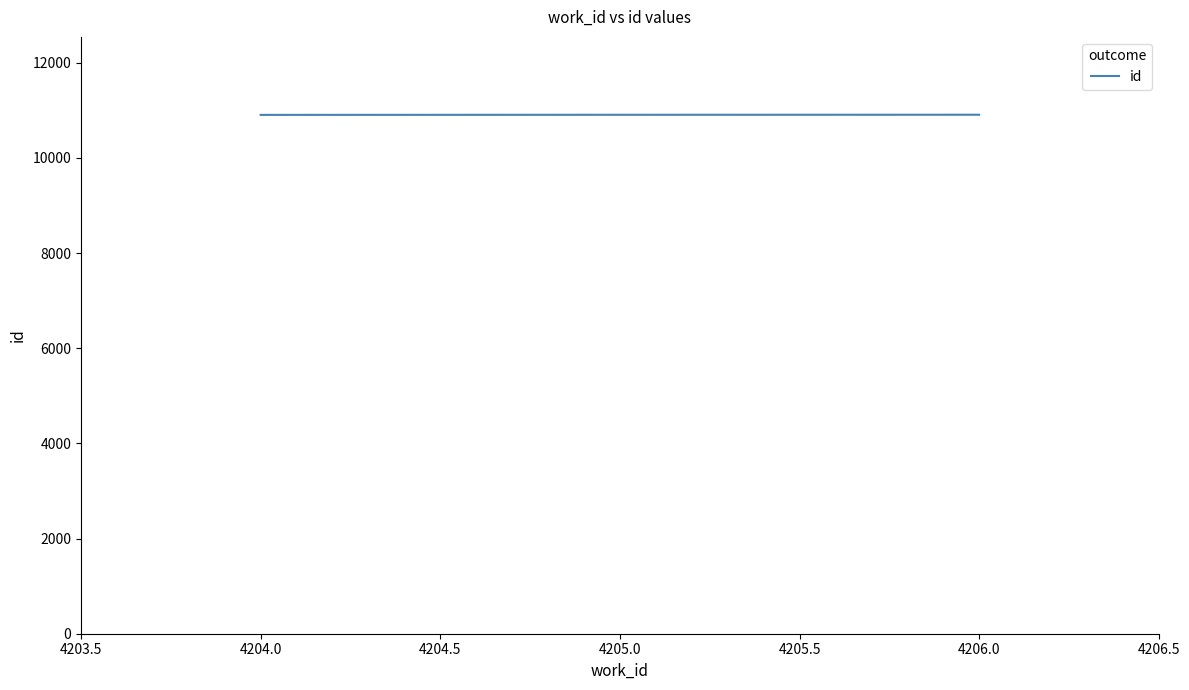

Is it true that the value at 4206.0 is 10909?

True